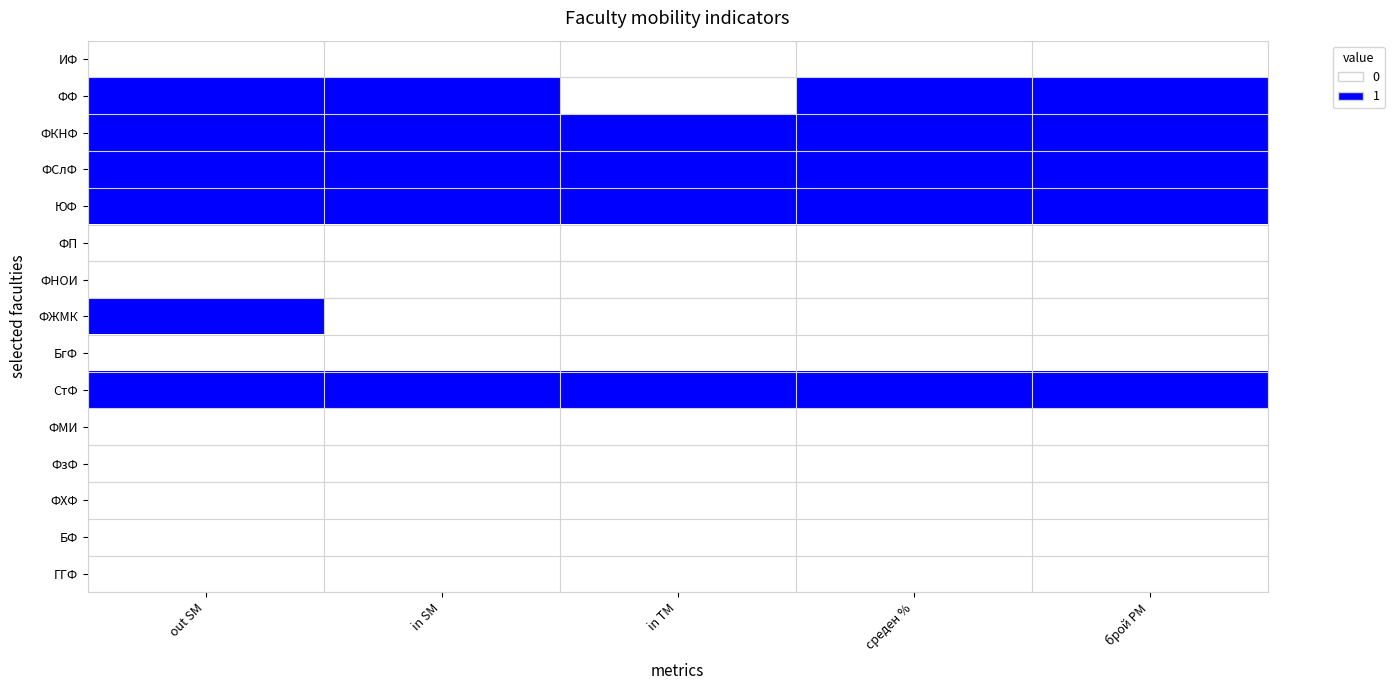

Which has a higher value, in SM or среден %?

in SM